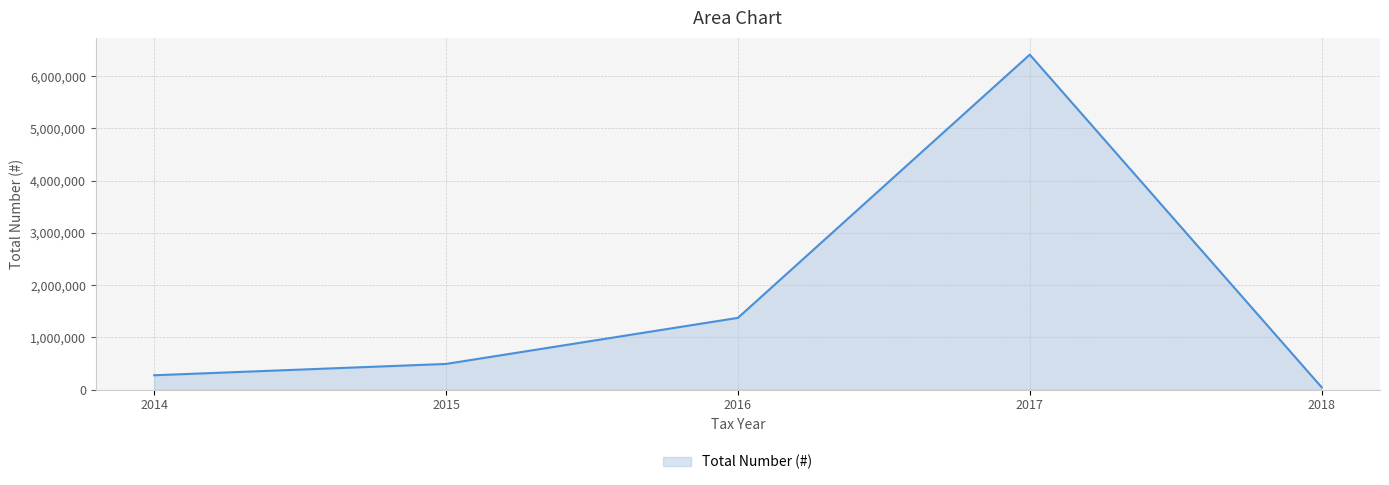

At which category does the chart reach its minimum across all series?

2018